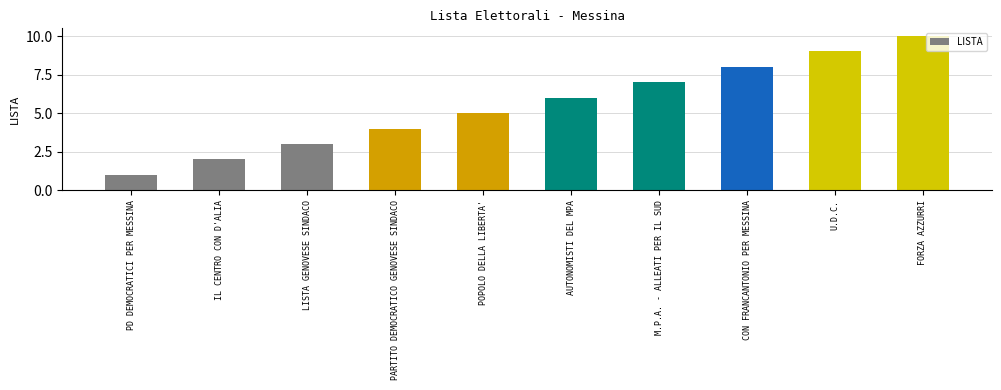

At which label is the value closest to 5?

POPOLO DELLA LIBERTA'